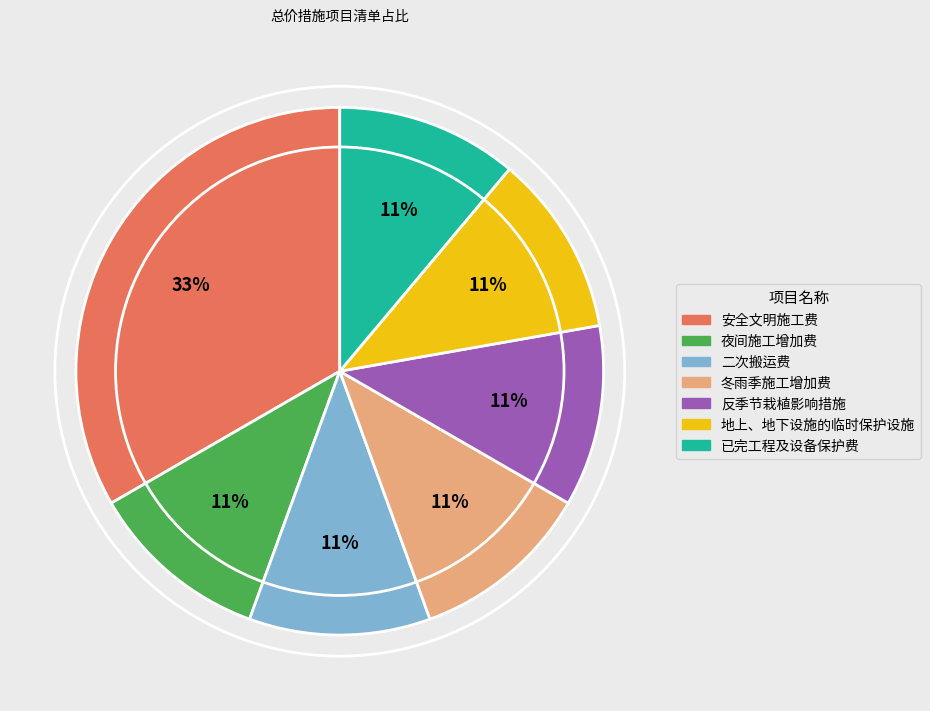

To the nearest percent, what is the average slice percentage?

14%